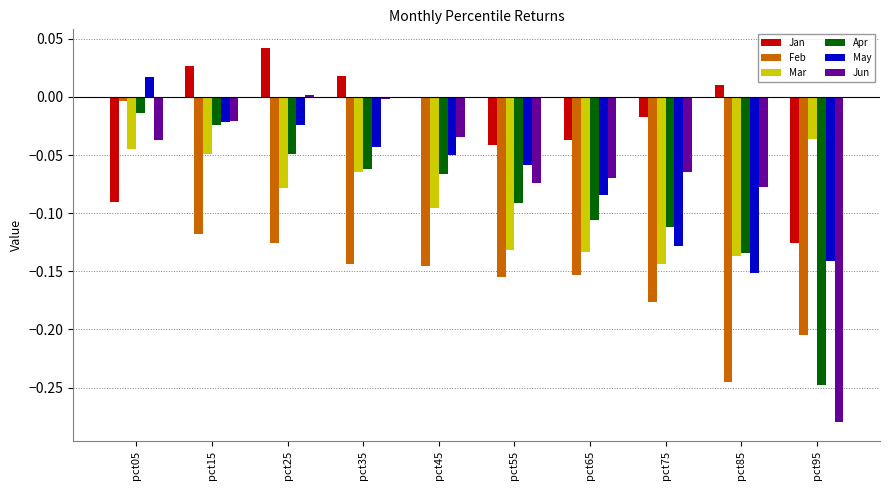

Which series has the largest total across all categories?

Jan